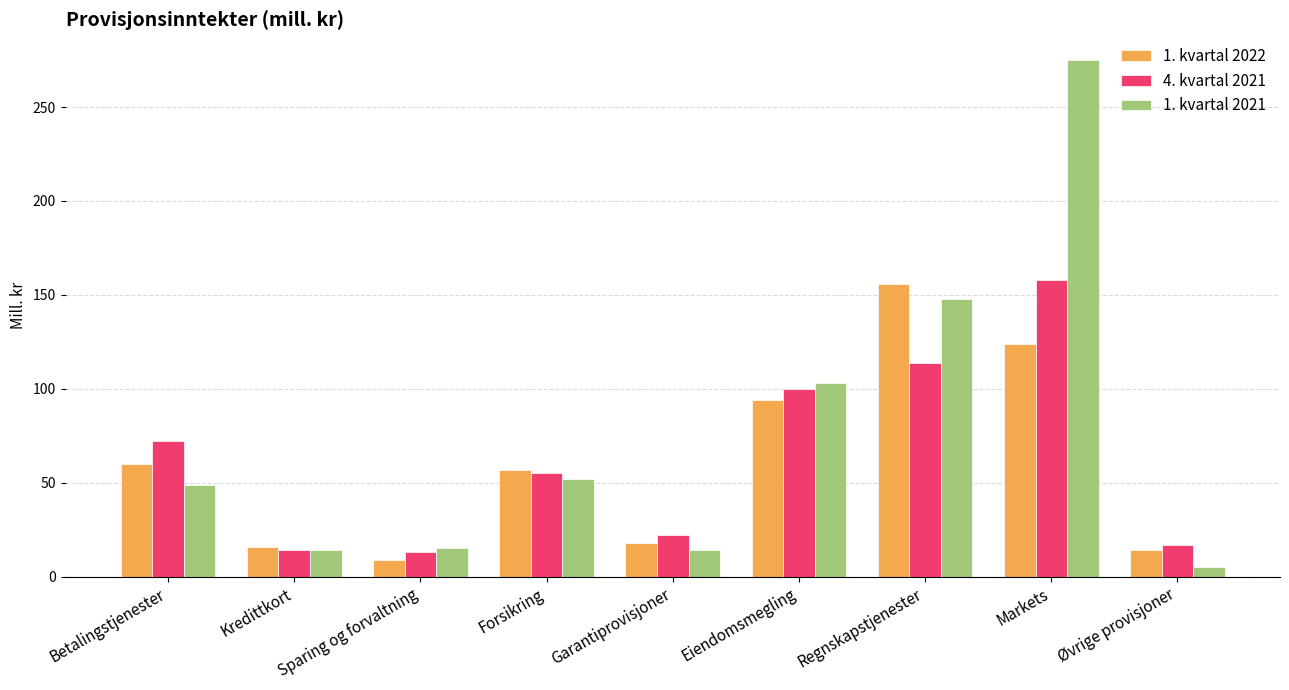

What are all the series names shown in the legend?

1. kvartal 2022, 4. kvartal 2021, 1. kvartal 2021